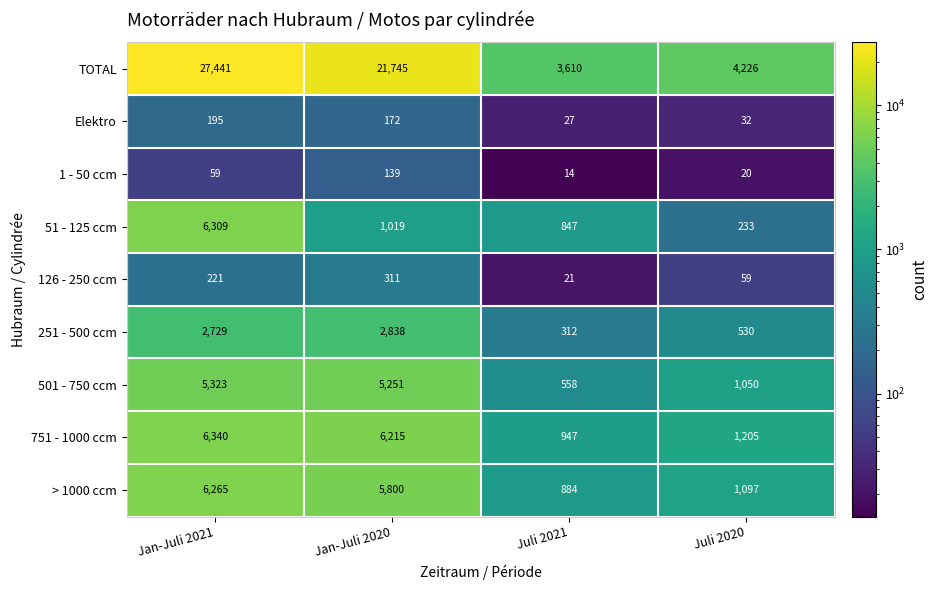

Read the Elektro value at Juli 2021.

27